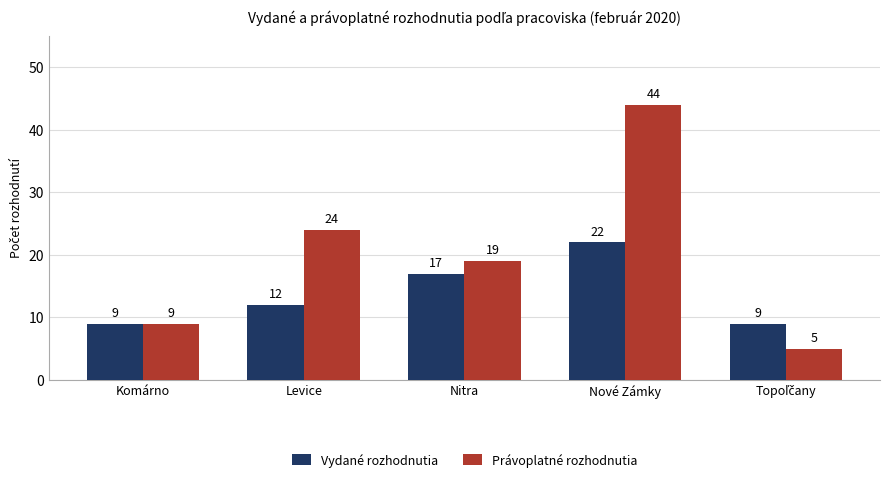

How many series are shown in this chart?

2